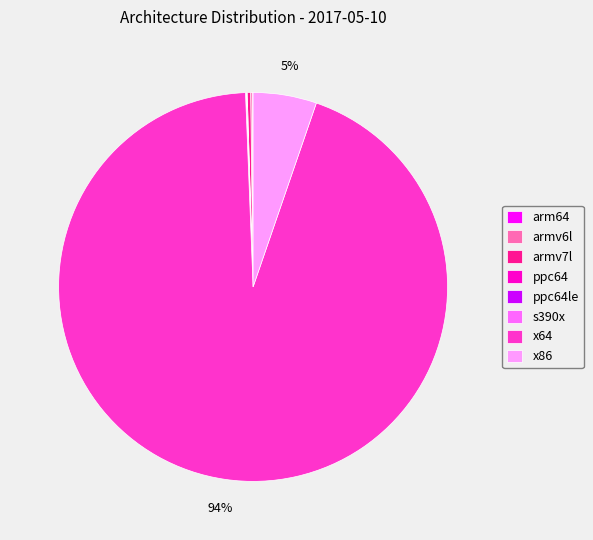

Does any single category account for the majority?

Yes